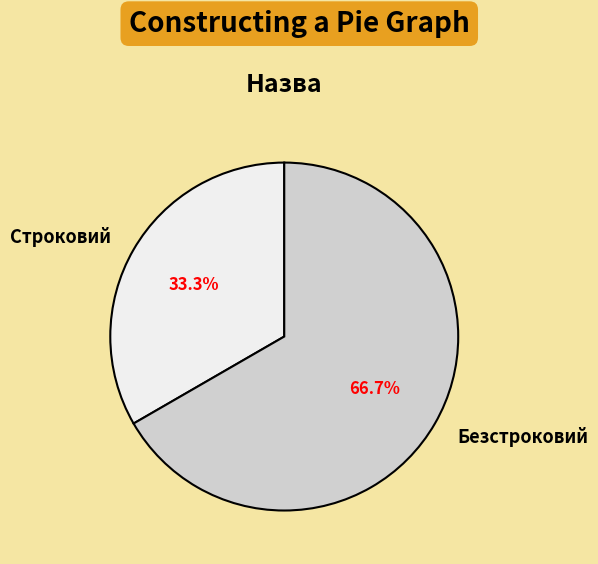

Combined, what portion of the pie is Строковий and Безстроковий?

100.0%